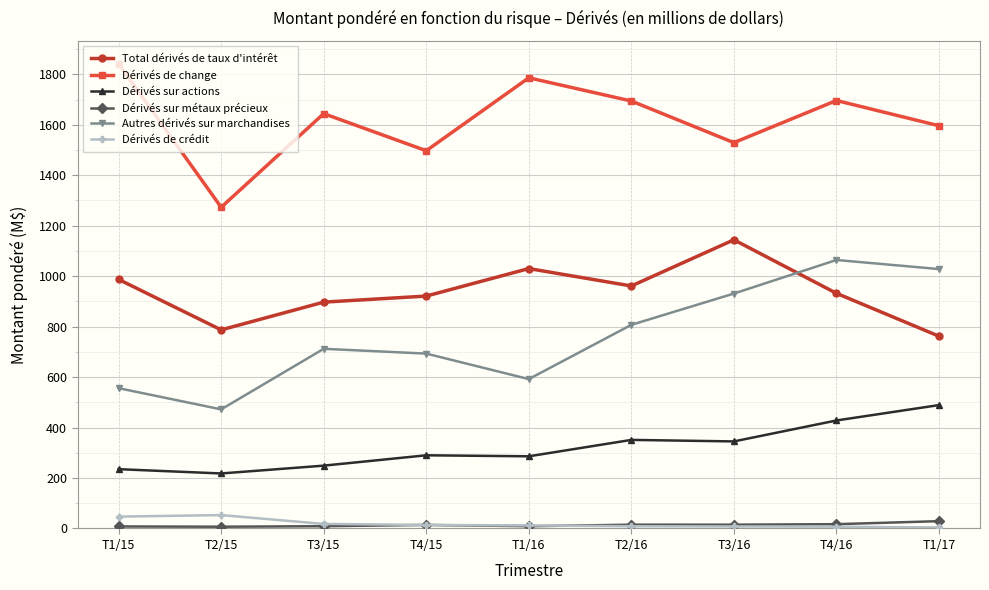

What is the maximum value for Dérivés de change?

1841